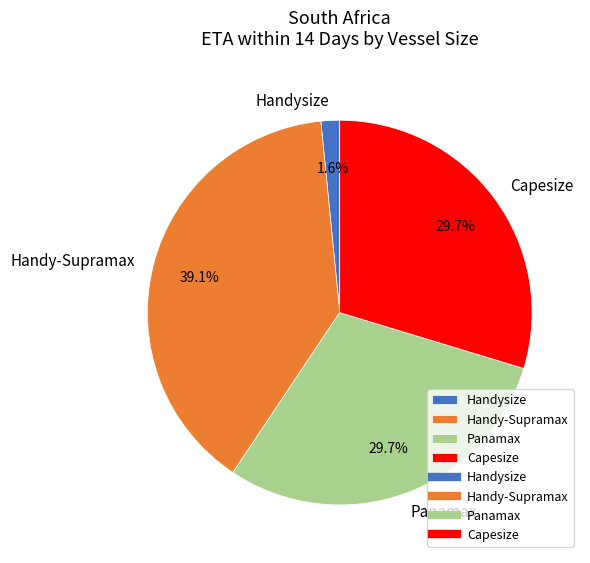

To the nearest percent, what portion does Handy-Supramax represent?

39%